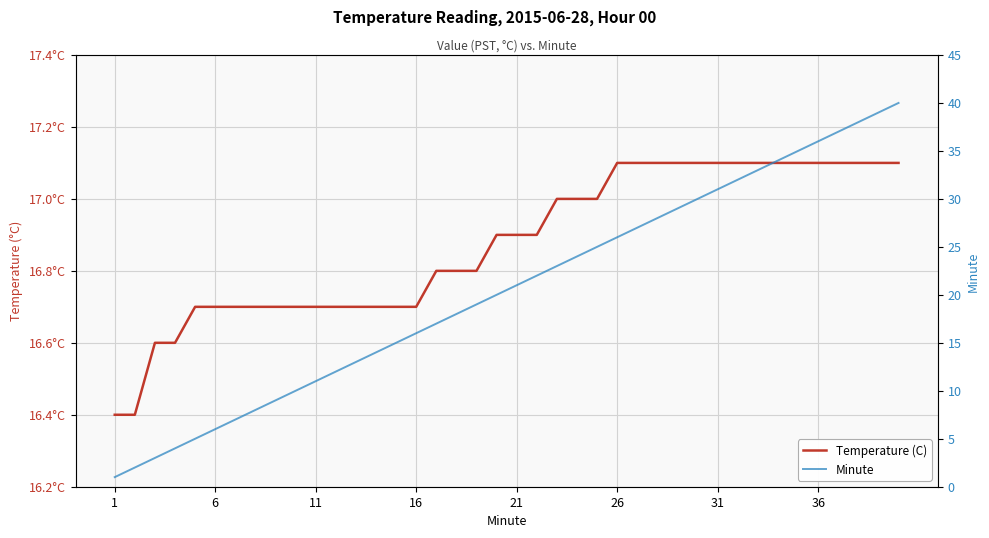

At how many categories does at least one series exceed 22?

18